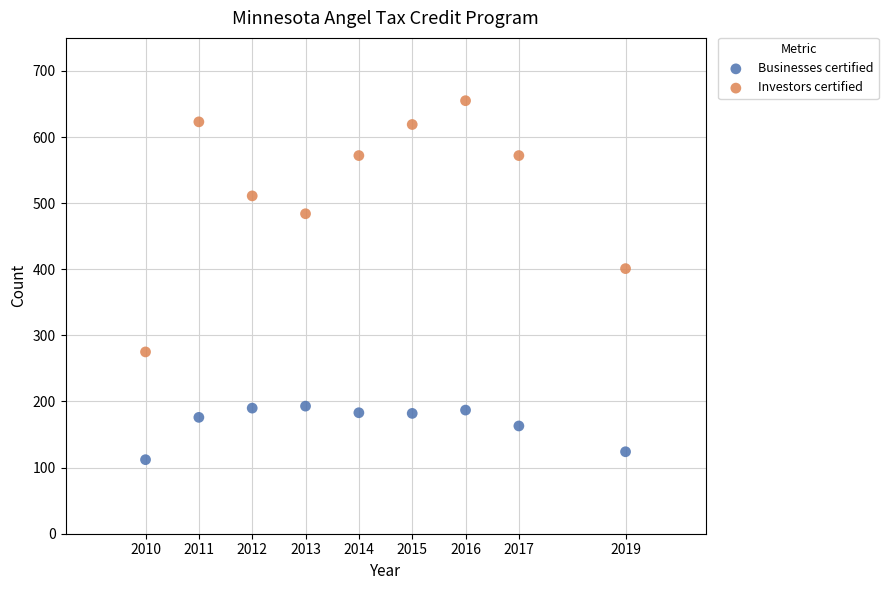

Which series has the widest spread of Y values?

Investors certified